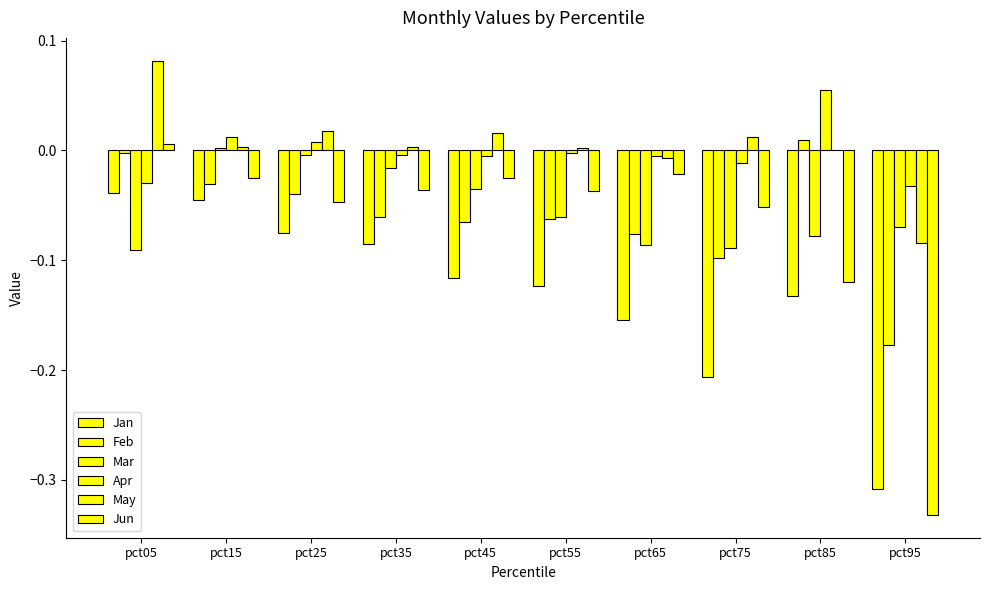

How many categories are shown in the chart?

10